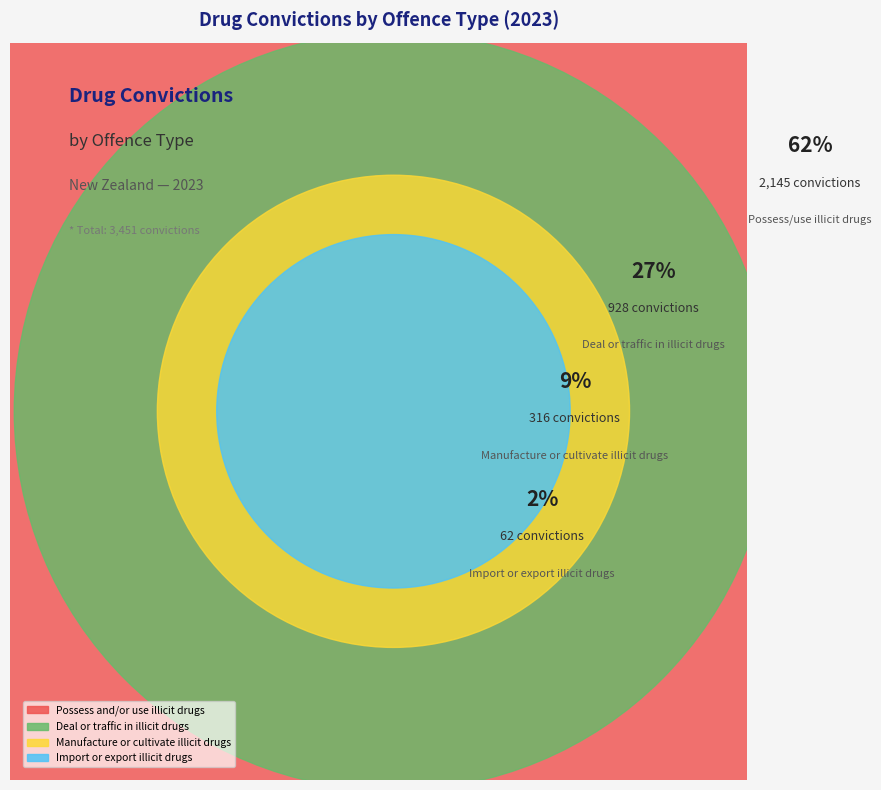

To the nearest percent, what portion does Manufacture or cultivate illicit drugs represent?

9%